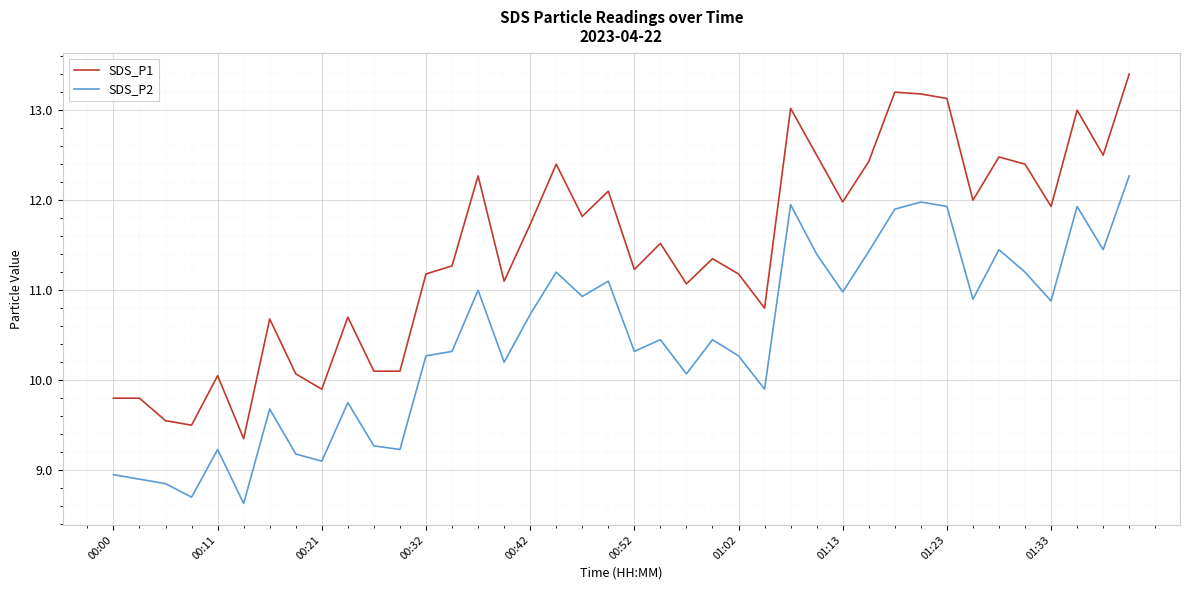

Count the number of data series in this chart.

2